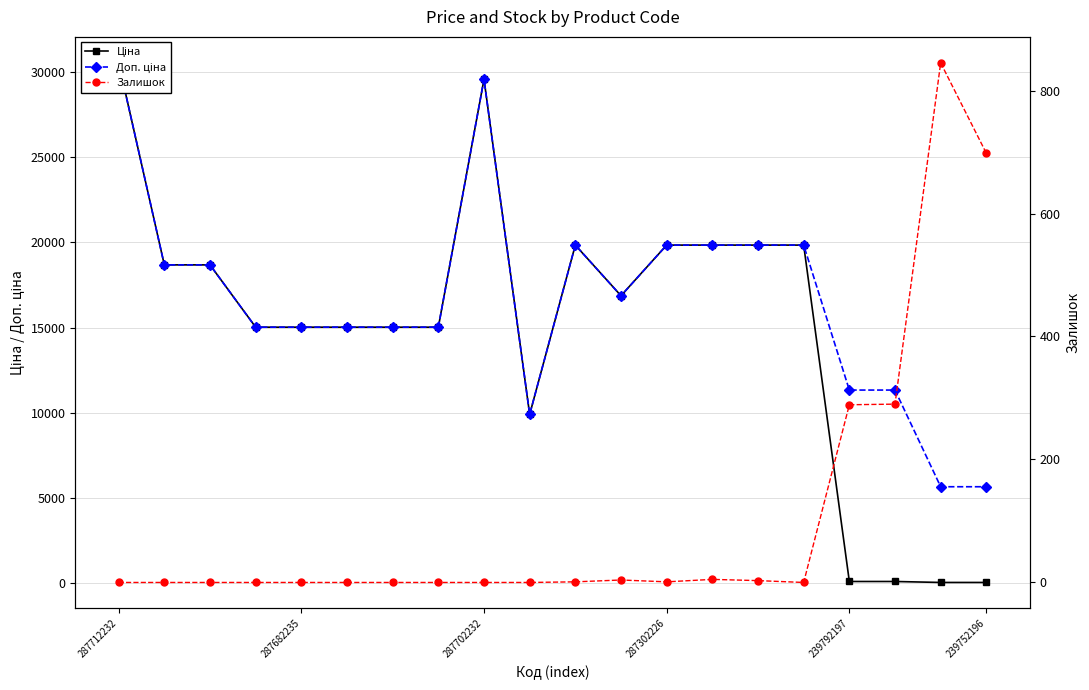

Which label corresponds to the smallest value in the chart?

287712232